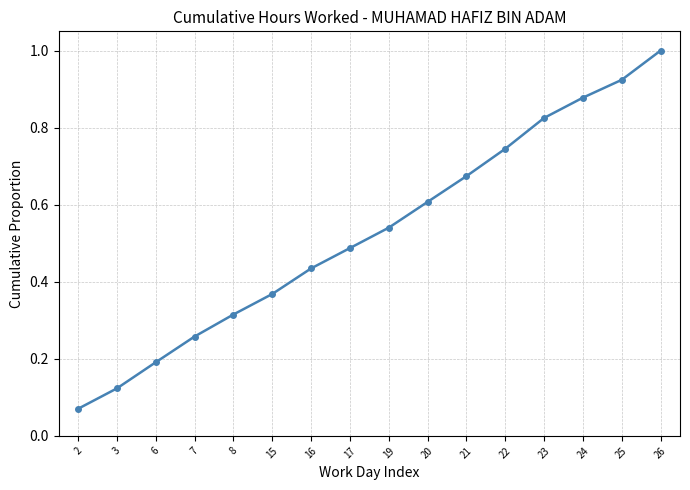

Between 15 and 22, which is larger?

22